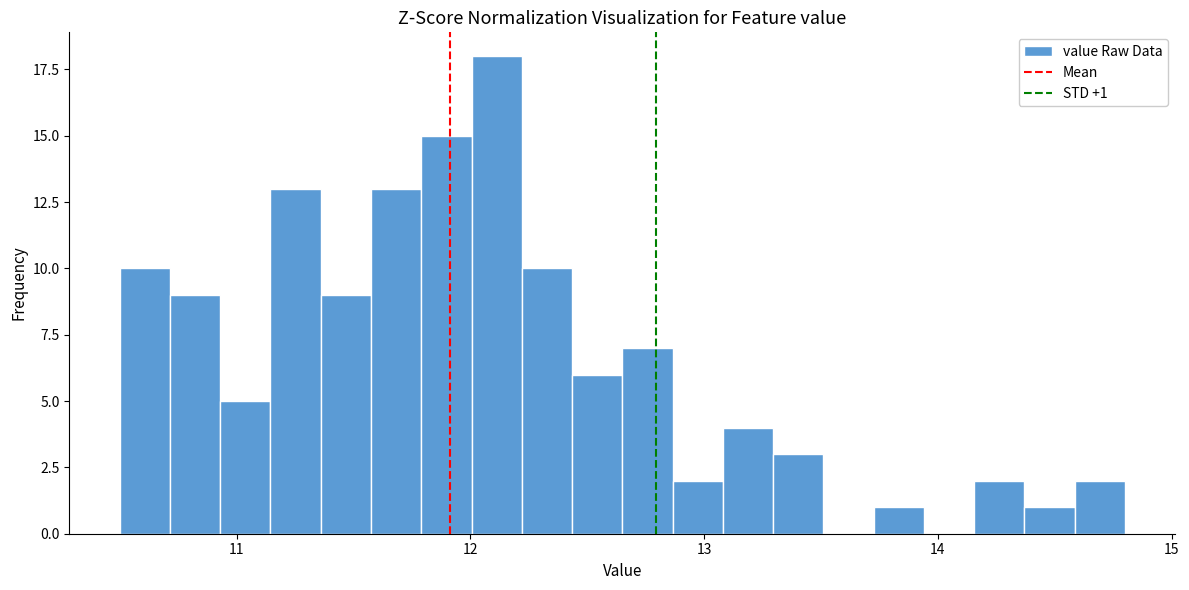

Around what value on the x-axis is the tallest bar? Give the approximate position of its centre, as read against the axis.

12.1